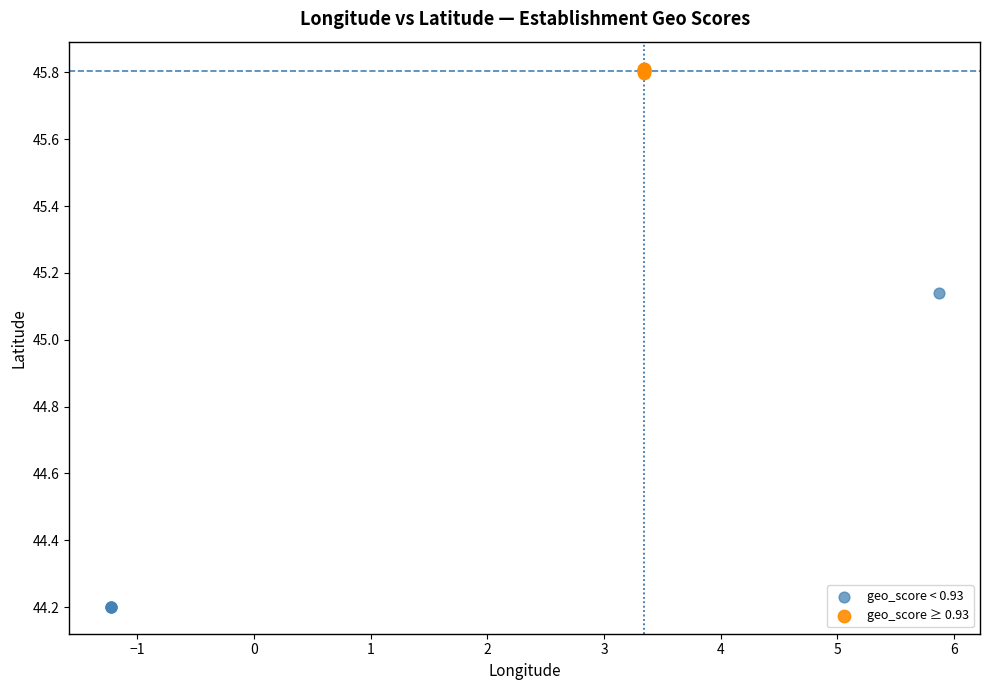

Which series reaches the minimum Y coordinate?

geo_score < 0.93